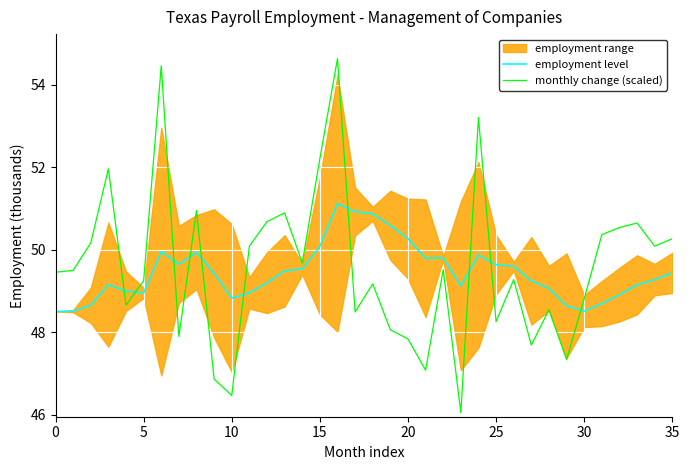

What is the value of the monthly change (scaled) point at the 23rd from the left?

49.5